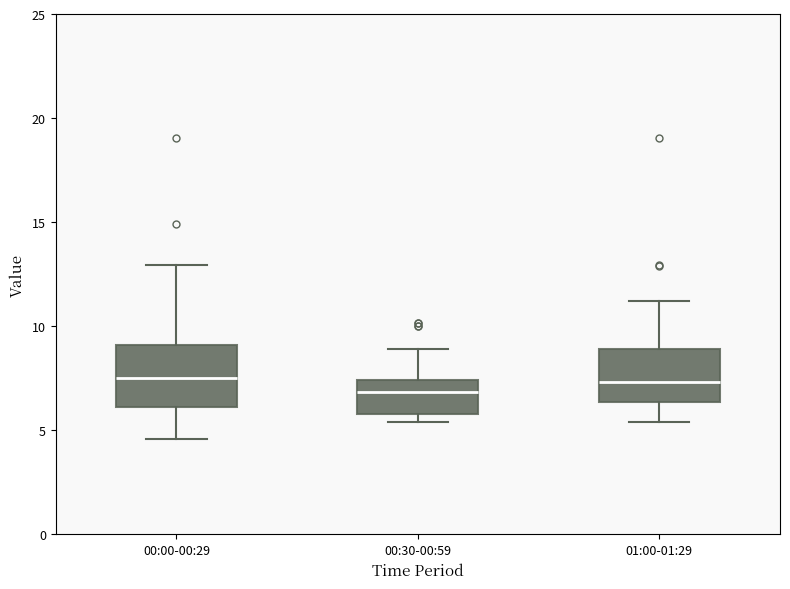

Reading left to right, read every box against the y-axis: the position of its median line, the range the box covers, and the ends of its whiskers. The values are not printed on the chart, so give them approximately, as read against the axis.

00:00-00:29: median 7.5, box 6.0 to 9.0, whiskers 4.5 to 13.0
00:30-00:59: median 7.0, box 6.0 to 7.5, whiskers 5.5 to 9.0
01:00-01:29: median 7.5, box 6.5 to 9.0, whiskers 5.5 to 11.0